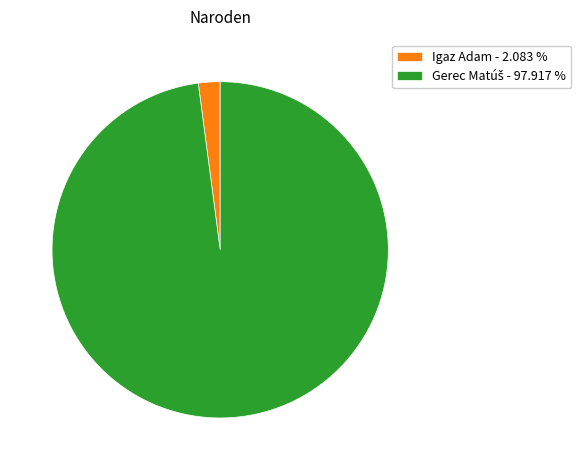

Does Igaz Adam - 2.083 % account for over 50% of the chart?

No